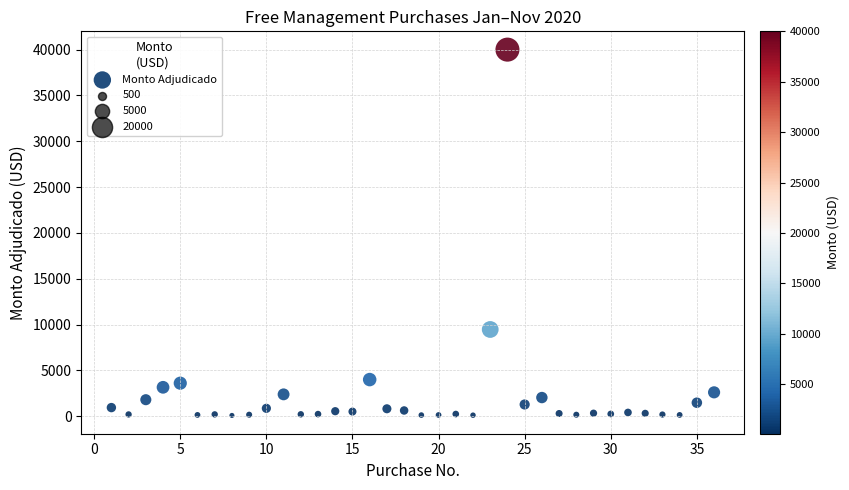

What is the range of X values (max minus min)?

35.0